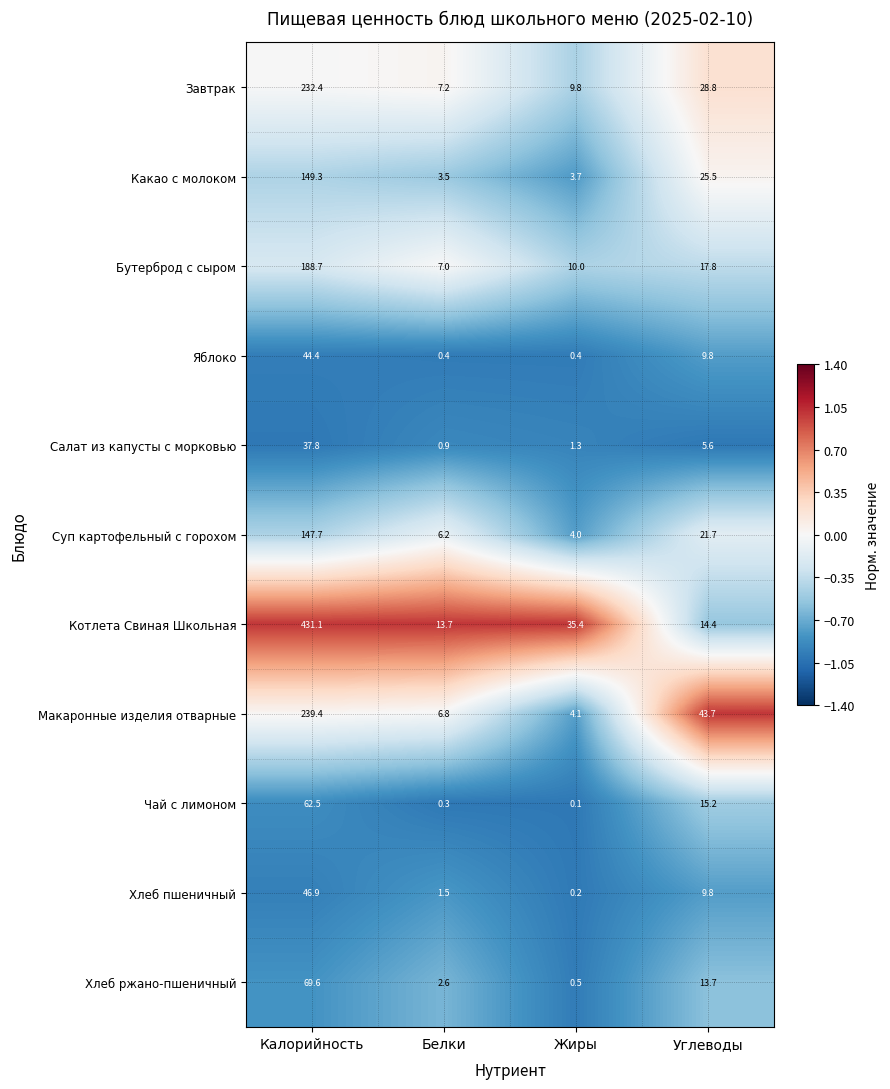

What is the total value across all series at Белки?

50.1